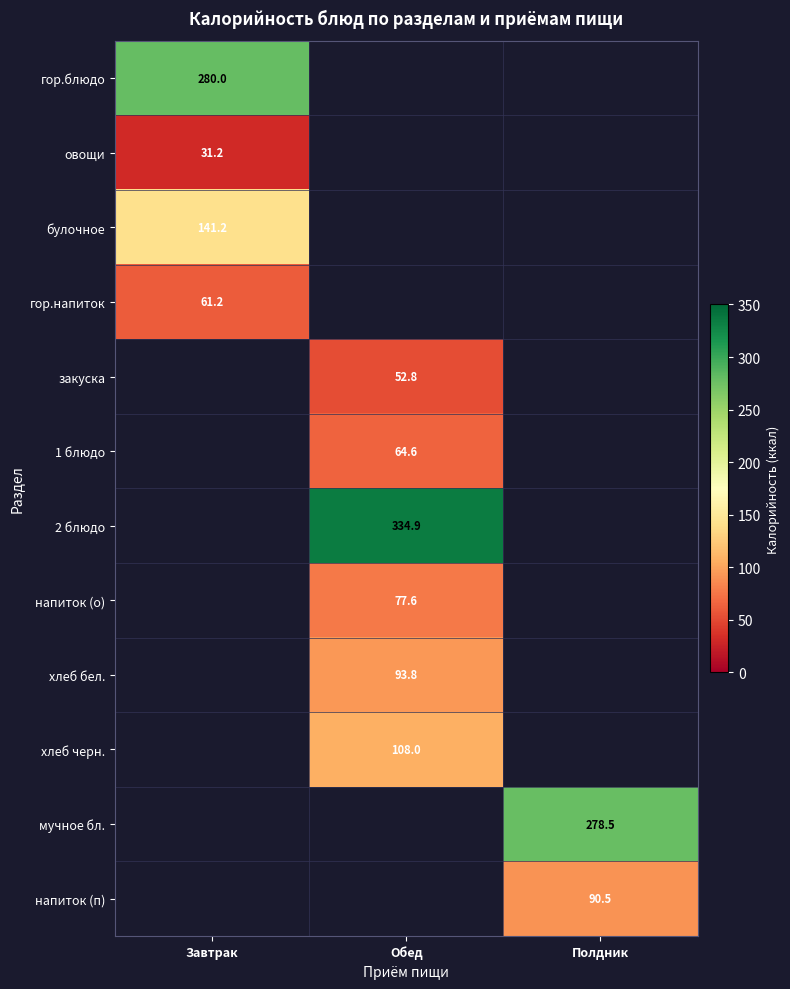

How many values in the хлеб черн. series exceed 107?

1